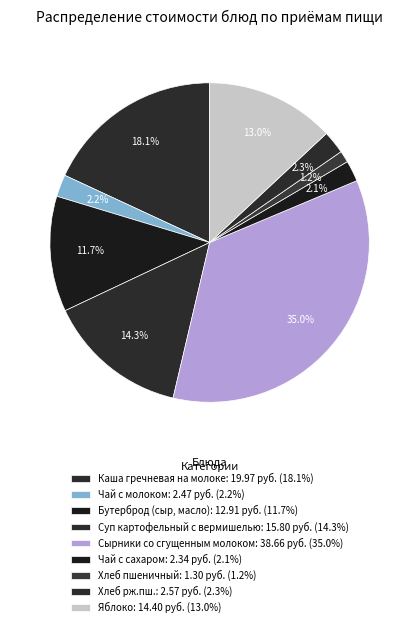

How many slices are in this pie chart?

9